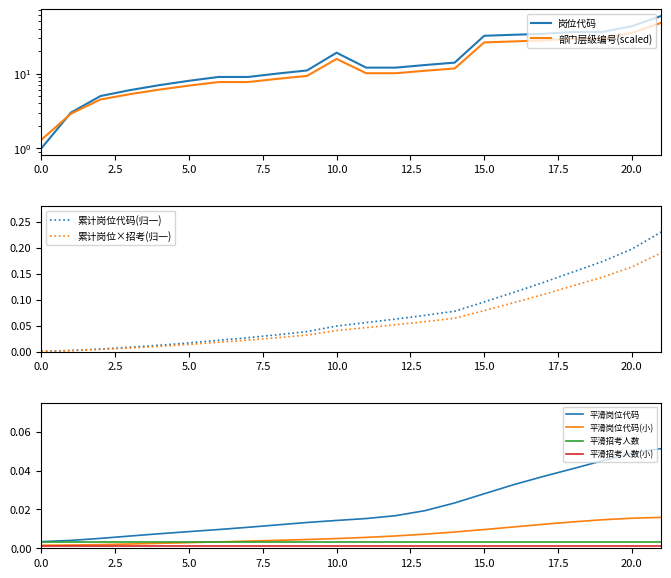

Is it true that the value at 3 is 5?

True